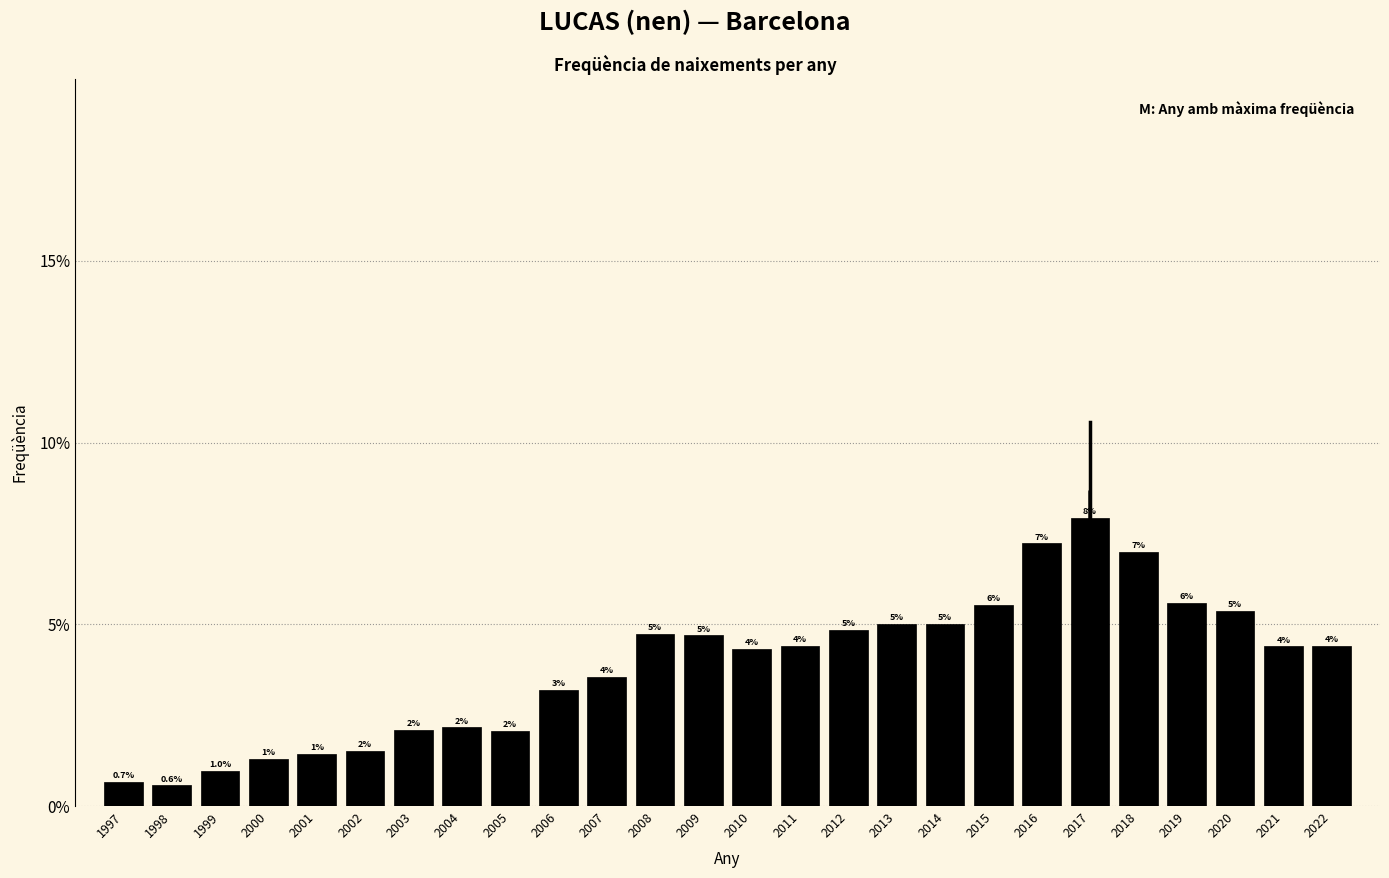

What is the sum of all values?

100.0